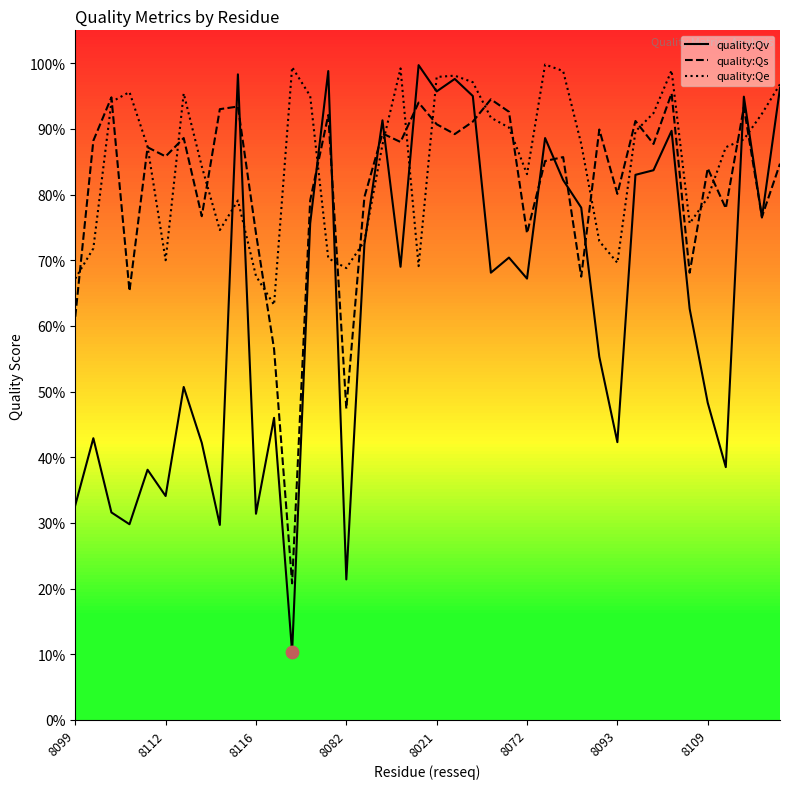

Which series has the largest Y range (max minus min)?

quality:Qv